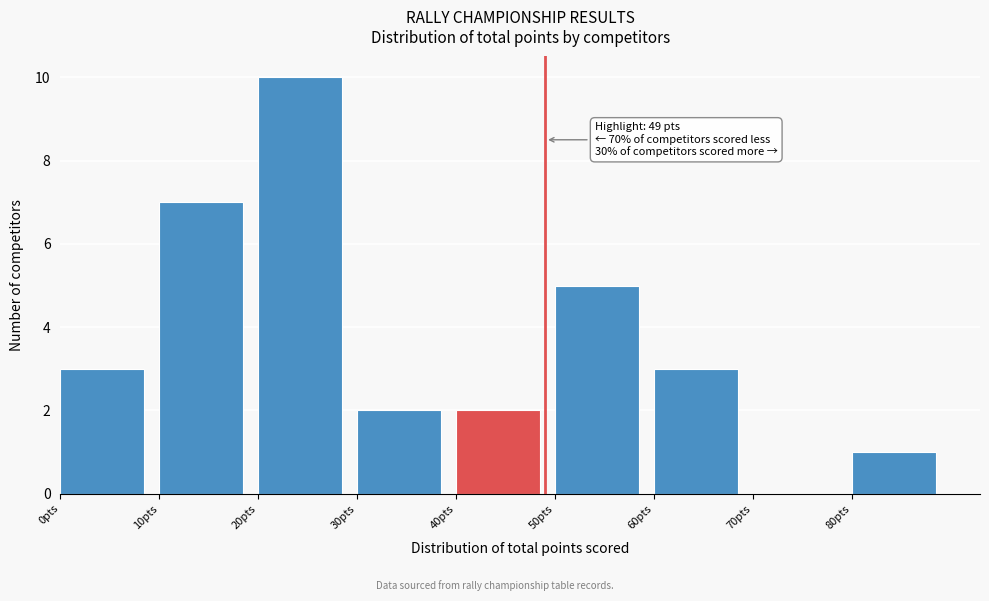

Which range on the x-axis has the tallest bar?

20 to 30